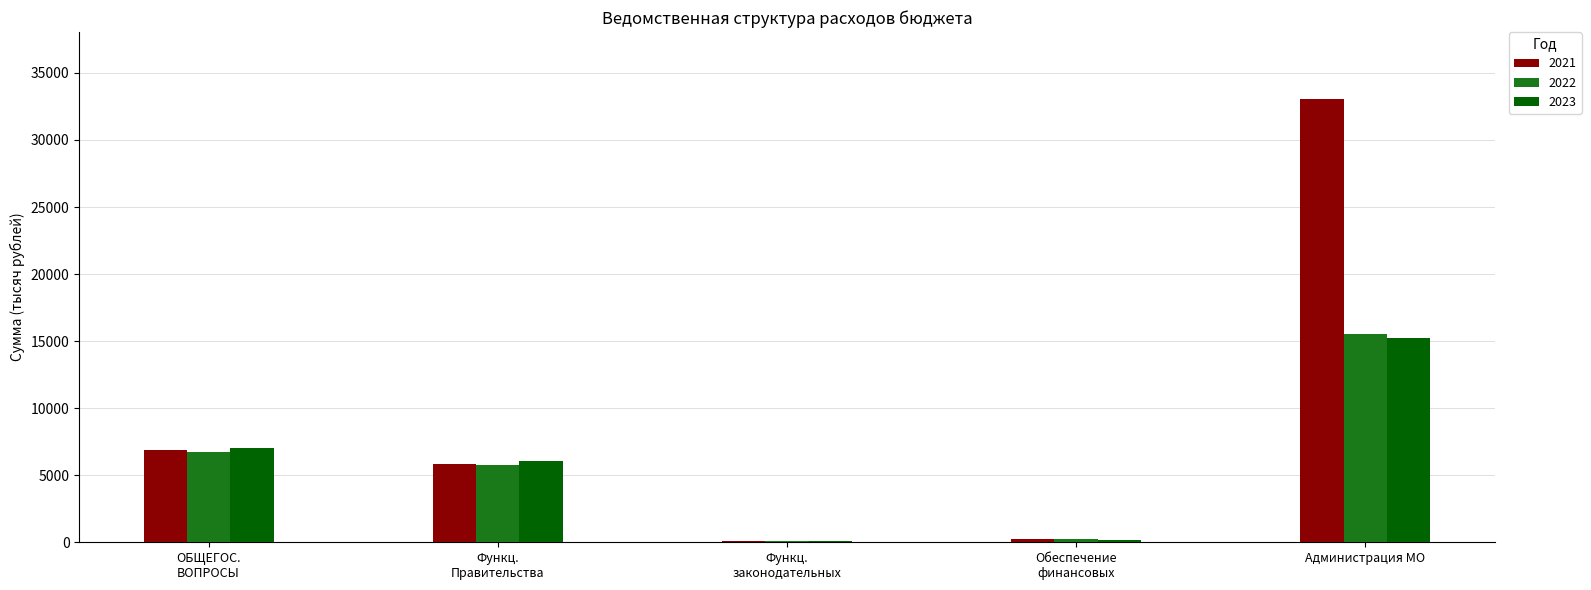

The value of 2023 at Администрация МО is 4868.6. True or false?

False